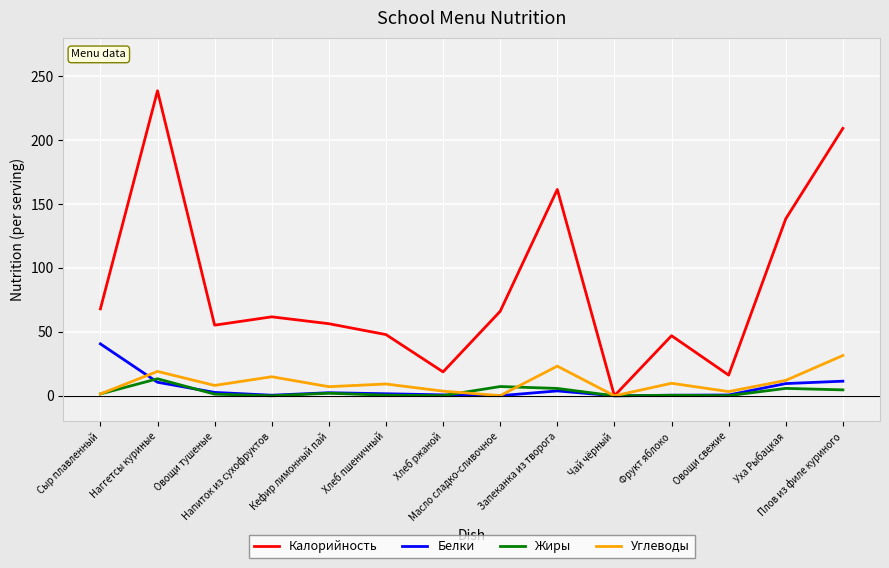

What is the difference between the second highest and minimum values in the Углеводы series?

23.2